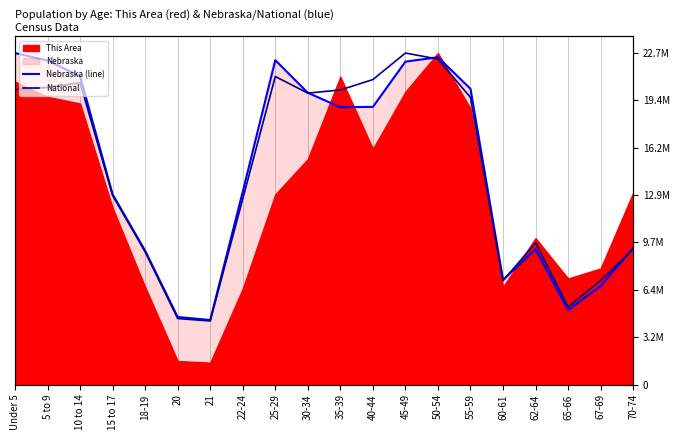

At which category does the chart reach its minimum across all series?

21